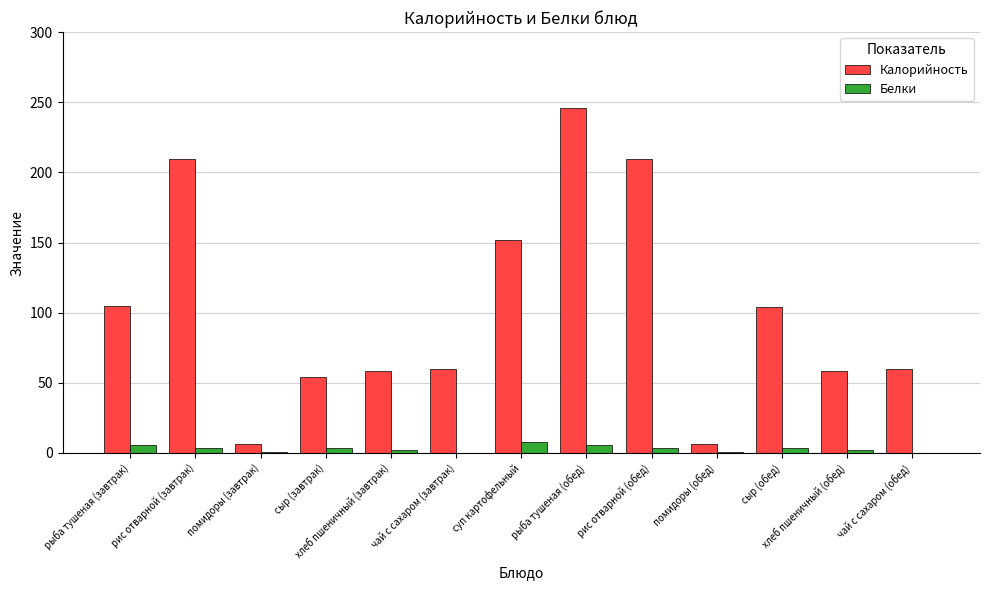

What is the highest value of the Калорийность series?

246.0